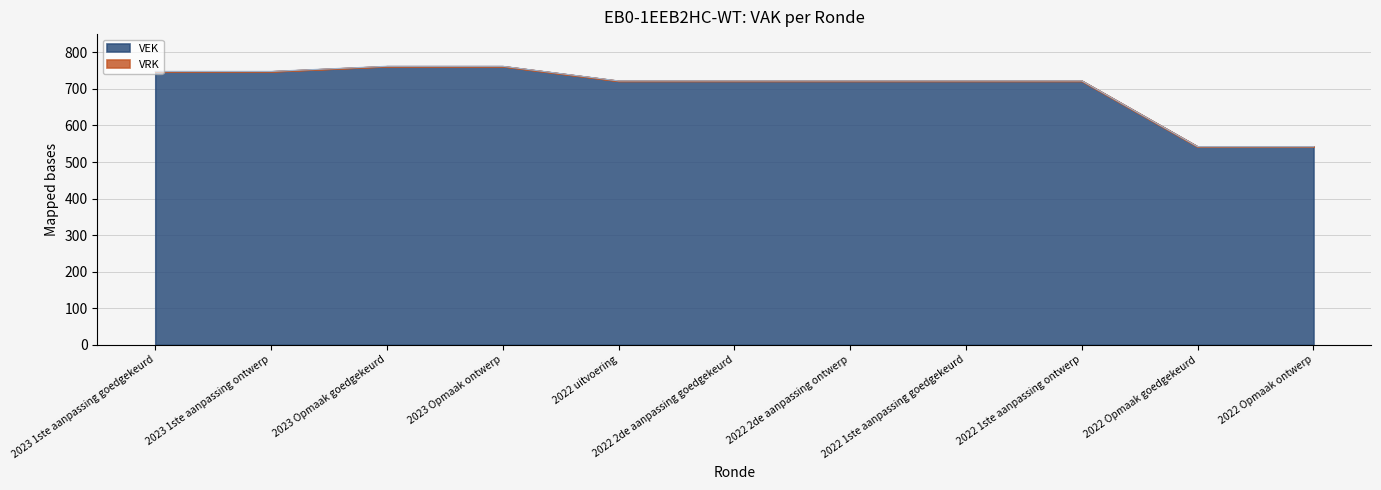

Where does the data first go above 722?

2023 1ste aanpassing goedgekeurd